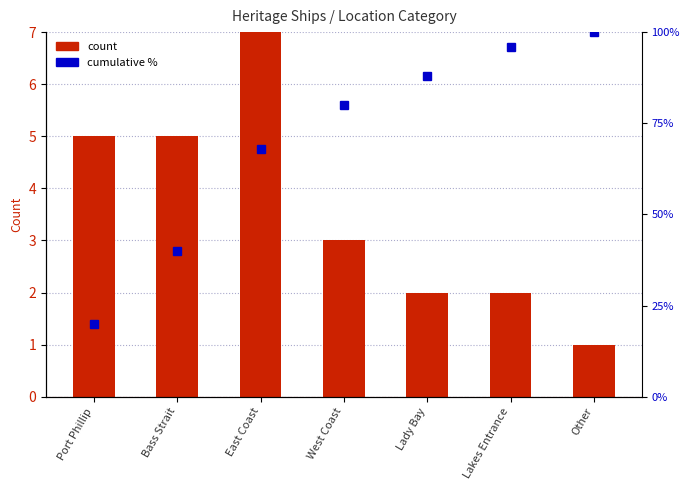

Which category has the highest value across all series?

Other